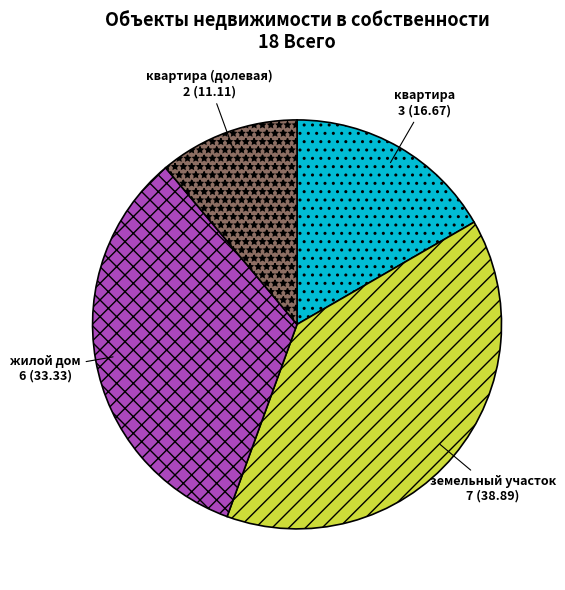

Which slice is the largest?

земельный участок